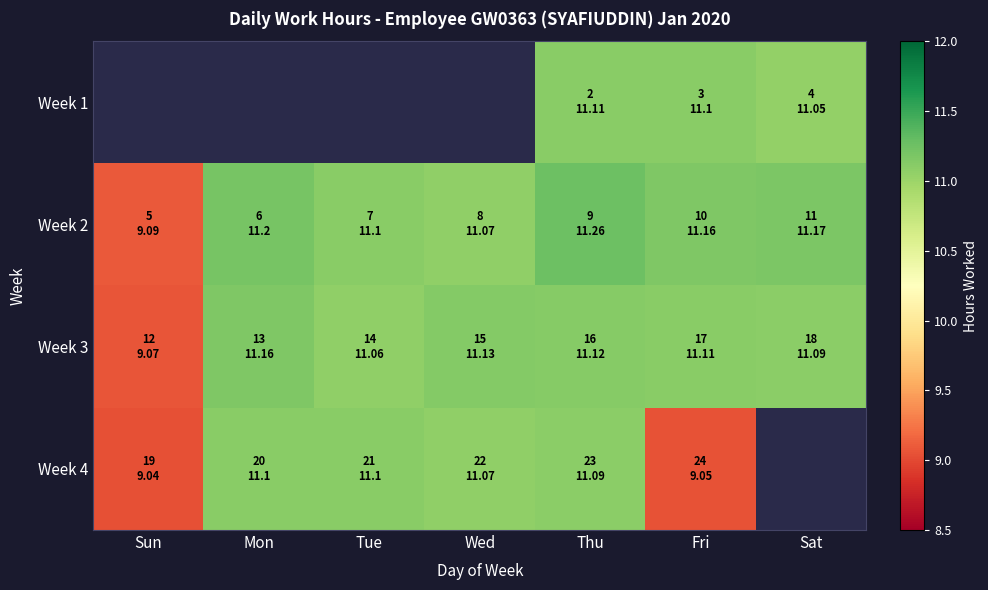

What is the difference between the second highest and second lowest values in the Week 4 series?

2.0